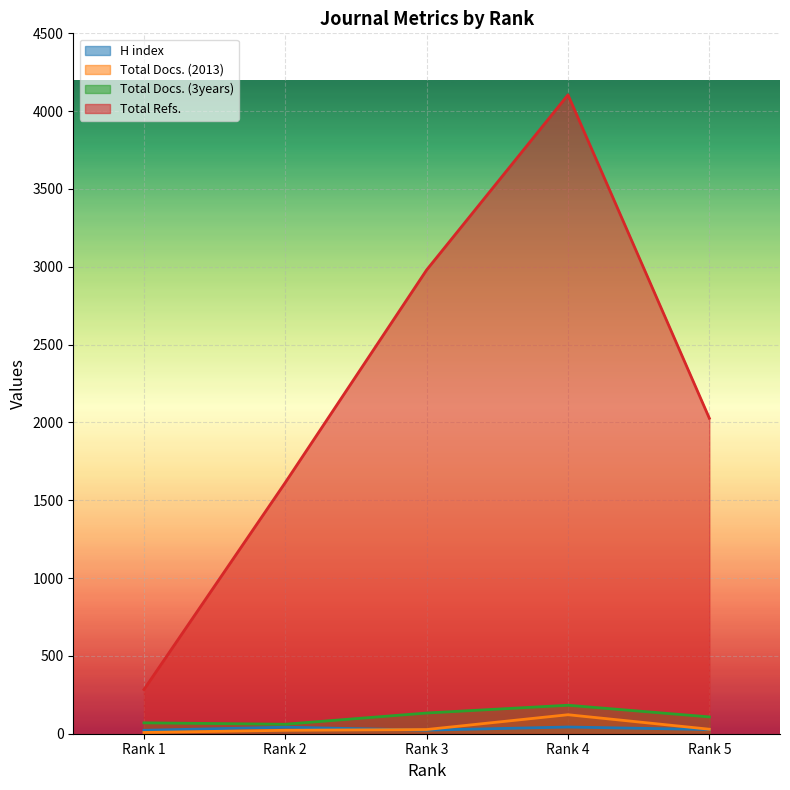

What is the sum of the Total Docs. (2013) values at Rank 4 and Rank 1?

130